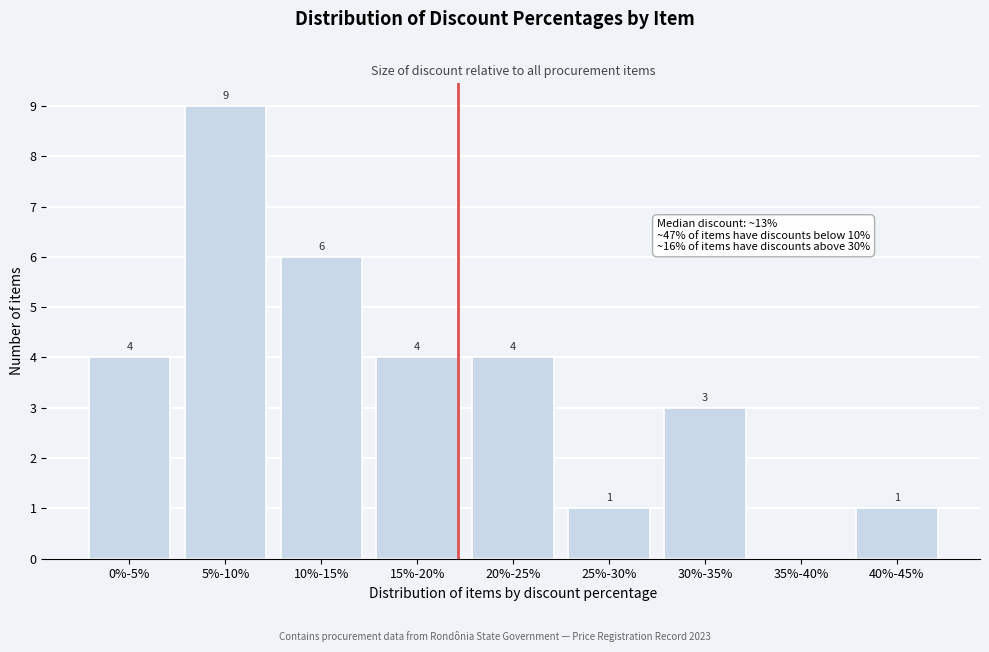

What is the change in value from 5%-10% to 10%-15%?

-3